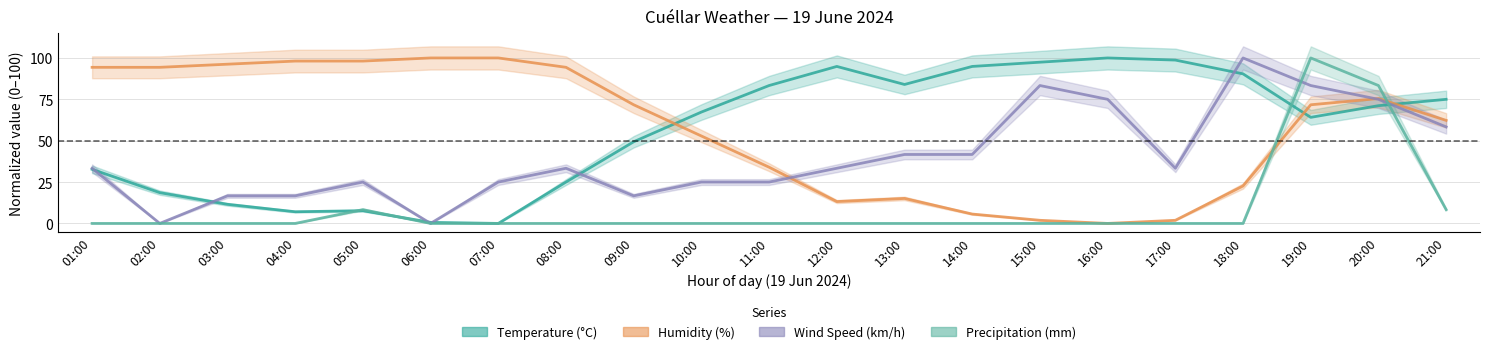

Reading left to right, list all the values displayed in this chart.

Temperature (°C): 32.7	18.6	11.5	7.1	7.7	0.6	0.0	25.0	49.4	67.3	83.3	94.9	84.0	94.9	97.4	100.0	98.7	90.4	64.1	71.2	75.0
Humidity (%): 94.3	94.3	96.2	98.1	98.1	100.0	100.0	94.3	71.7	52.8	34.0	13.2	15.1	5.7	1.9	0.0	1.9	22.6	71.7	75.5	62.3
Wind Speed (km/h): 33.3	0.0	16.7	16.7	25.0	0.0	25.0	33.3	16.7	25.0	25.0	33.3	41.7	41.7	83.3	75.0	33.3	100.0	83.3	75.0	58.3
Precipitation (mm): 0.0	0.0	0.0	0.0	8.3	0.0	0.0	0.0	0.0	0.0	0.0	0.0	0.0	0.0	0.0	0.0	0.0	0.0	100.0	83.3	8.3